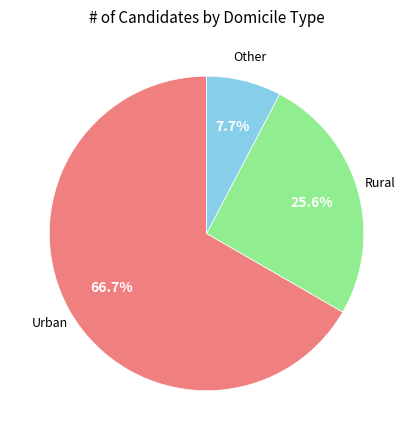

Approximately how many times larger is the value at Other compared to Urban?

0.1